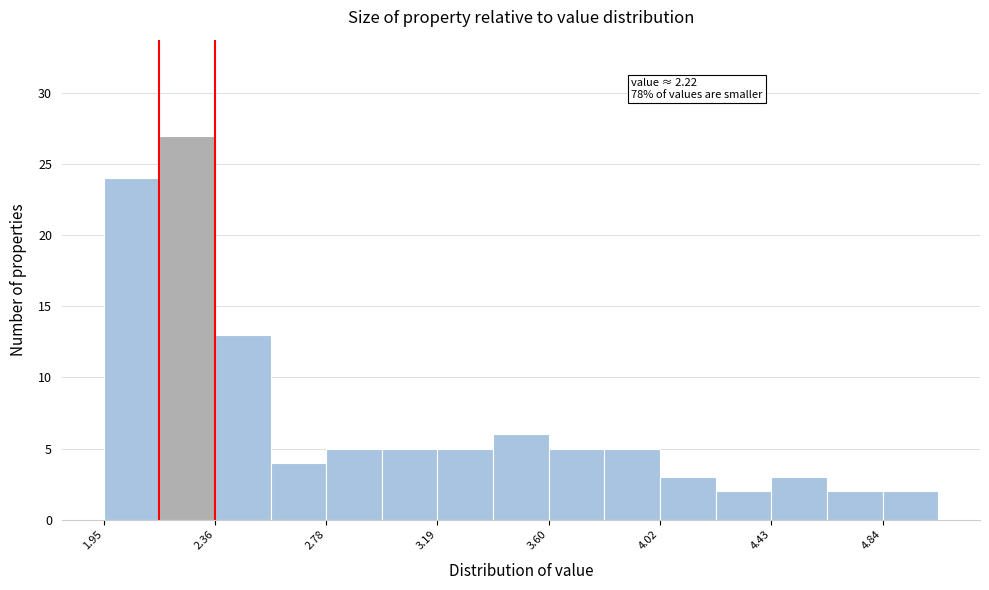

Which range on the x-axis has the tallest bar?

2.15 to 2.35